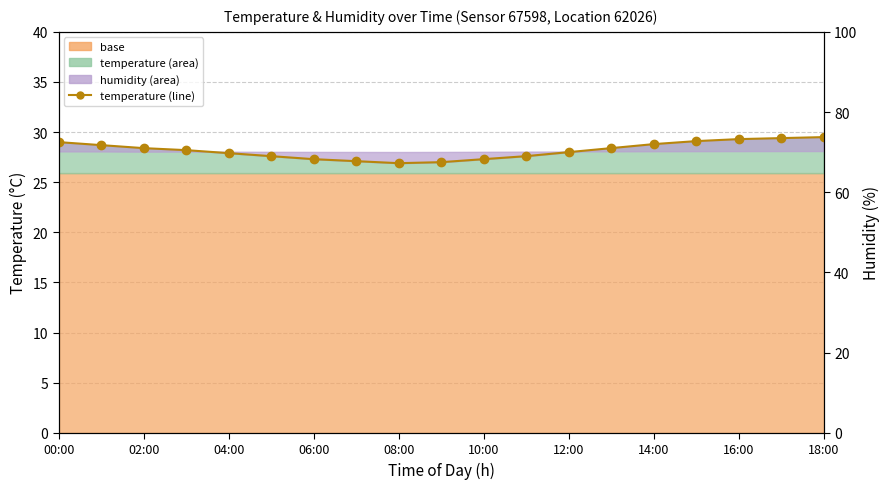

How many points are lower than both their immediate neighbors (excluding endpoints)?

1